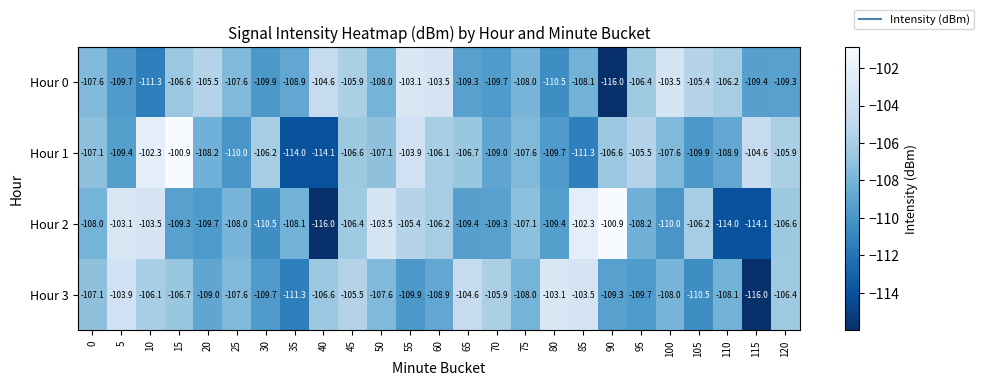

What value does the Hour 1 series have at 35?

-114.0